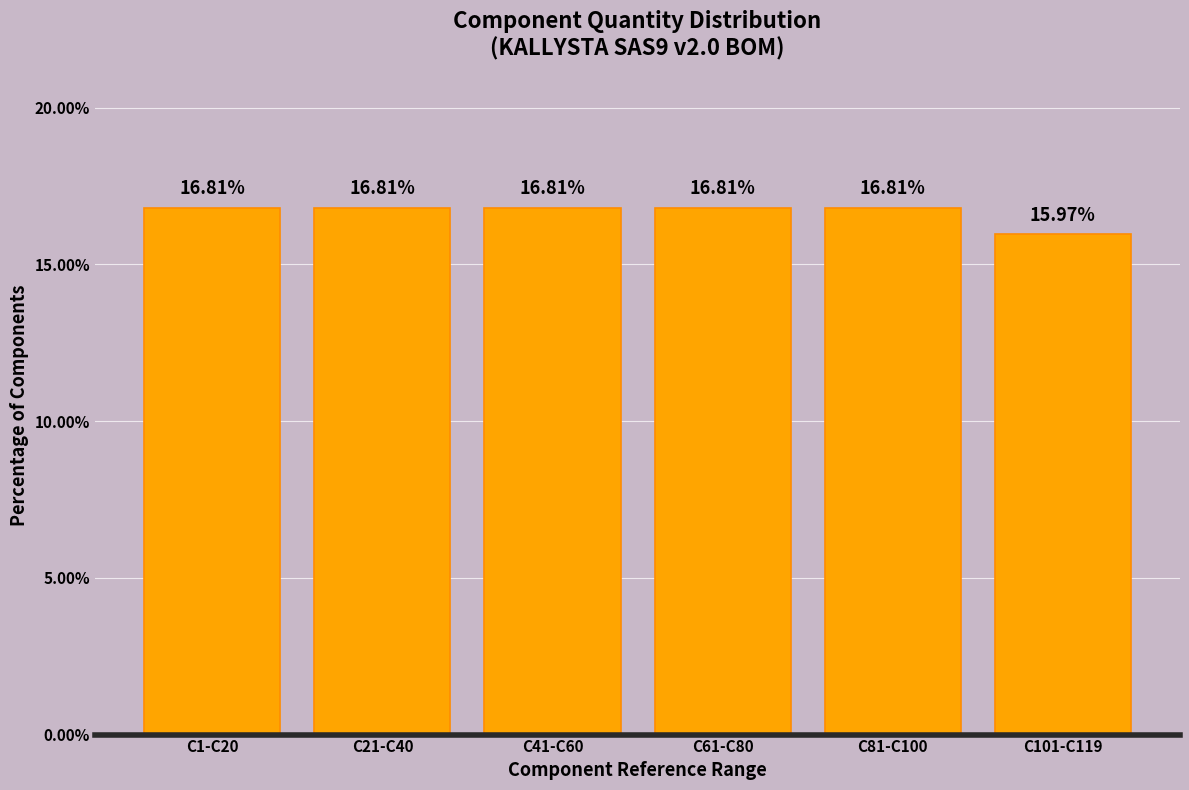

What is the sum of all values?

100.0